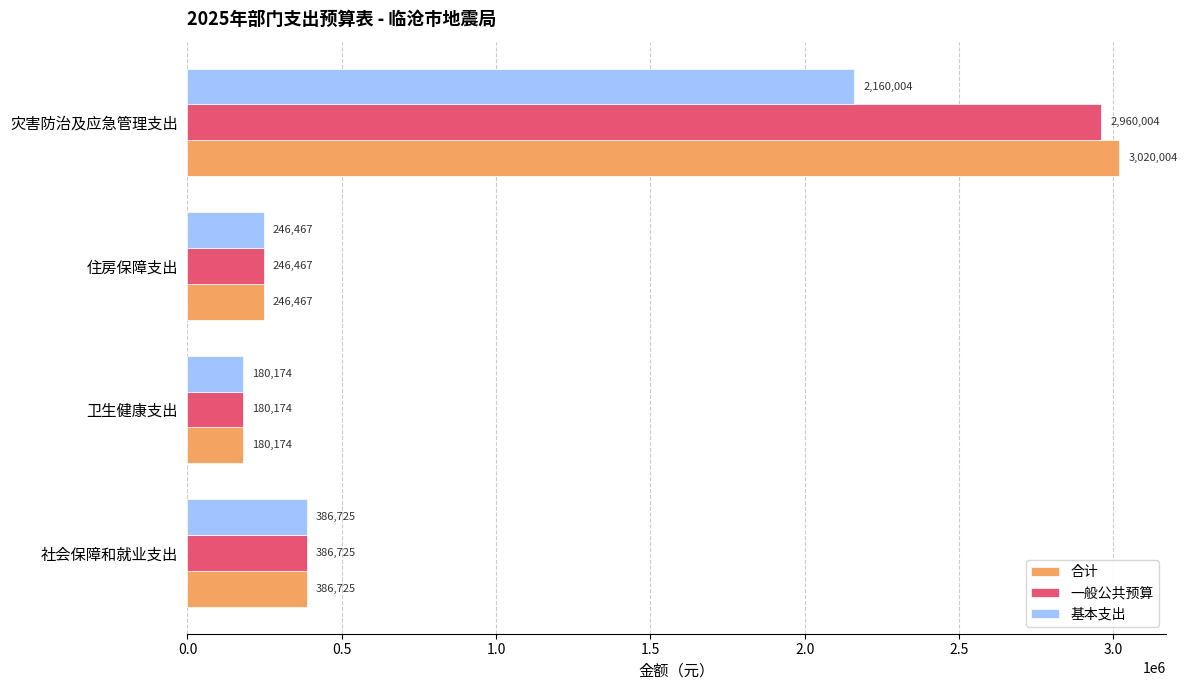

What value does the 基本支出 series have at 住房保障支出?

246466.6